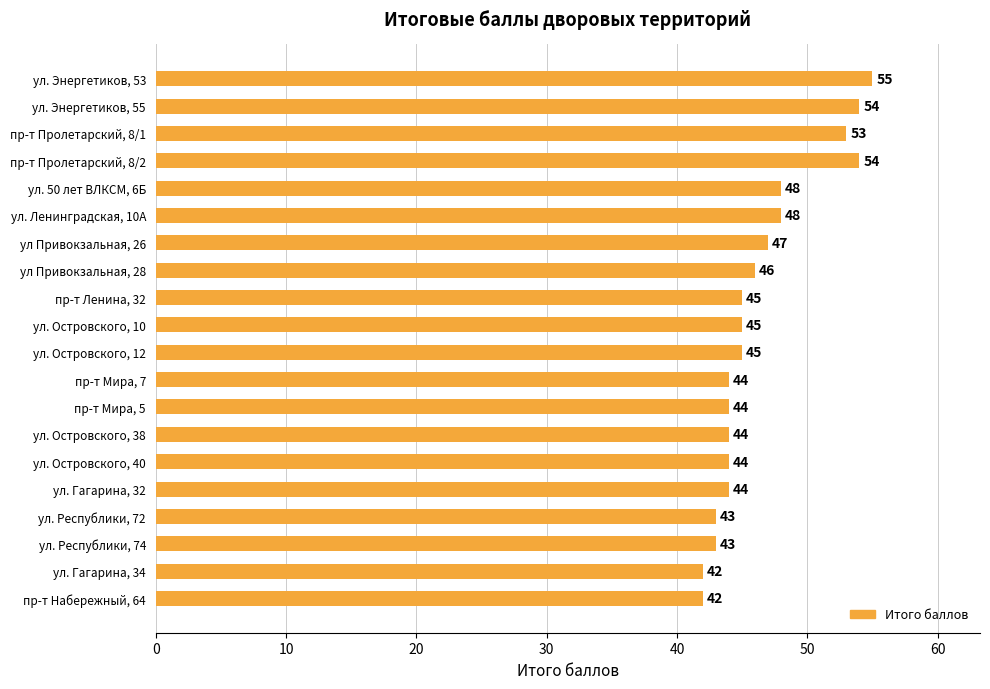

Reading top to bottom, transcribe all the data shown in this chart.

ул. Энергетиков, 53=55	ул. Энергетиков, 55=54	пр-т Пролетарский, 8/1=53	пр-т Пролетарский, 8/2=54	ул. 50 лет ВЛКСМ, 6Б=48	ул. Ленинградская, 10А=48	ул Привокзальная, 26=47	ул Привокзальная, 28=46	пр-т Ленина, 32=45	ул. Островского, 10=45	ул. Островского, 12=45	пр-т Мира, 7=44	пр-т Мира, 5=44	ул. Островского, 38=44	ул. Островского, 40=44	ул. Гагарина, 32=44	ул. Республики, 72=43	ул. Республики, 74=43	ул. Гагарина, 34=42	пр-т Набережный, 64=42